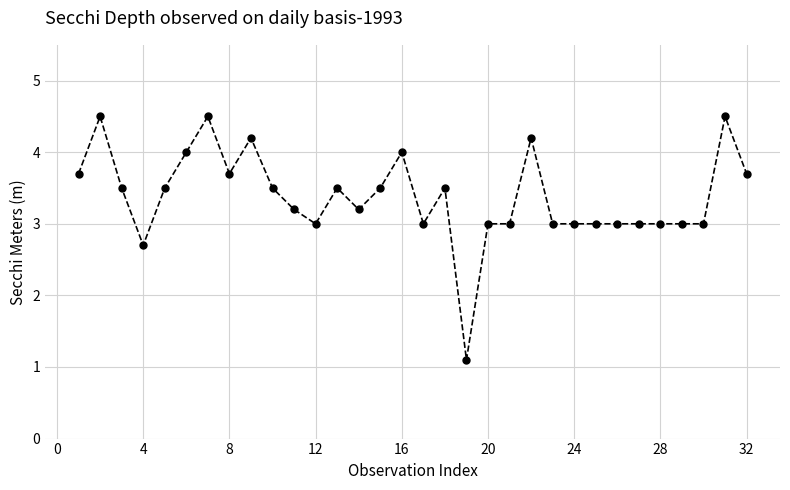

What is the difference between the second highest and second lowest values?

1.8